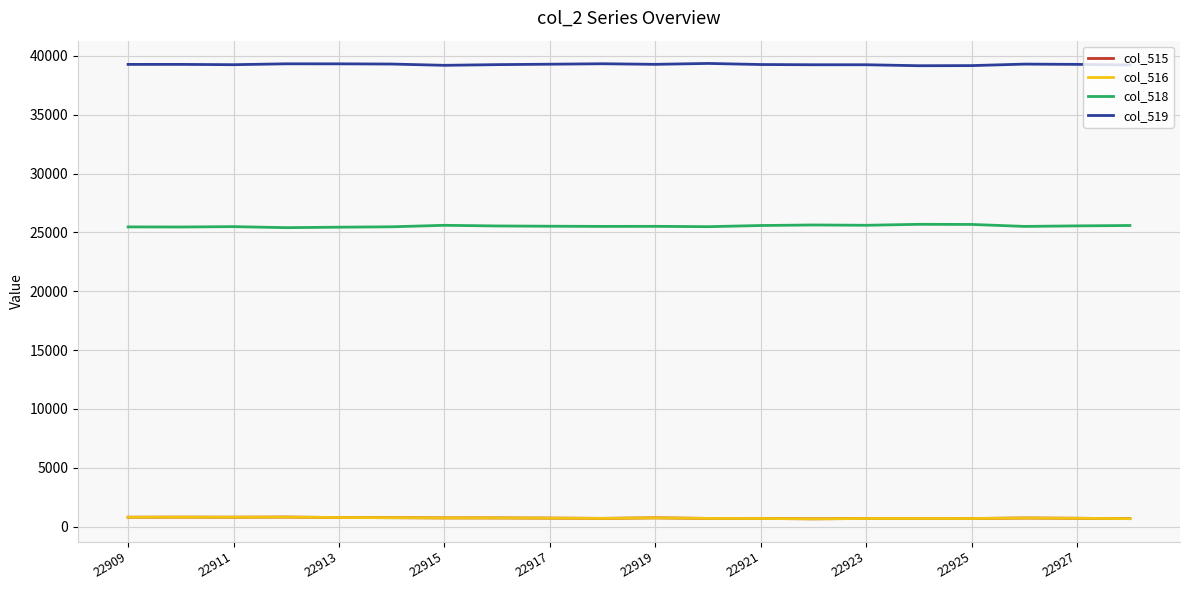

True or false: col_515 and col_518 cross at least once.

False